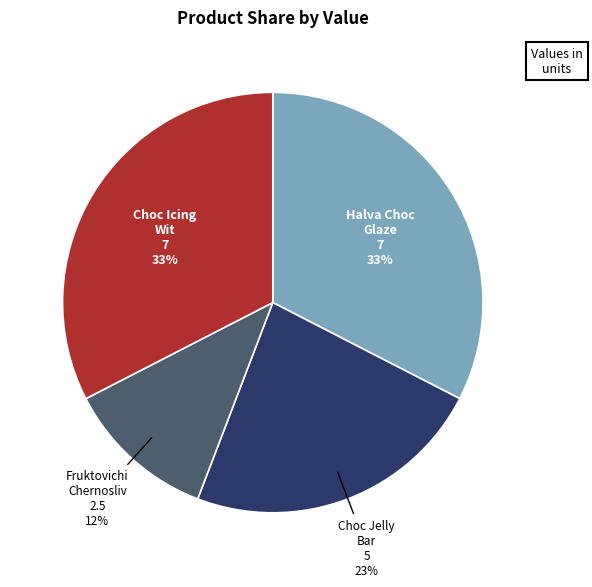

Do Choc Icing Wit and Halva Choc Glaze together represent more than half of the pie?

Yes